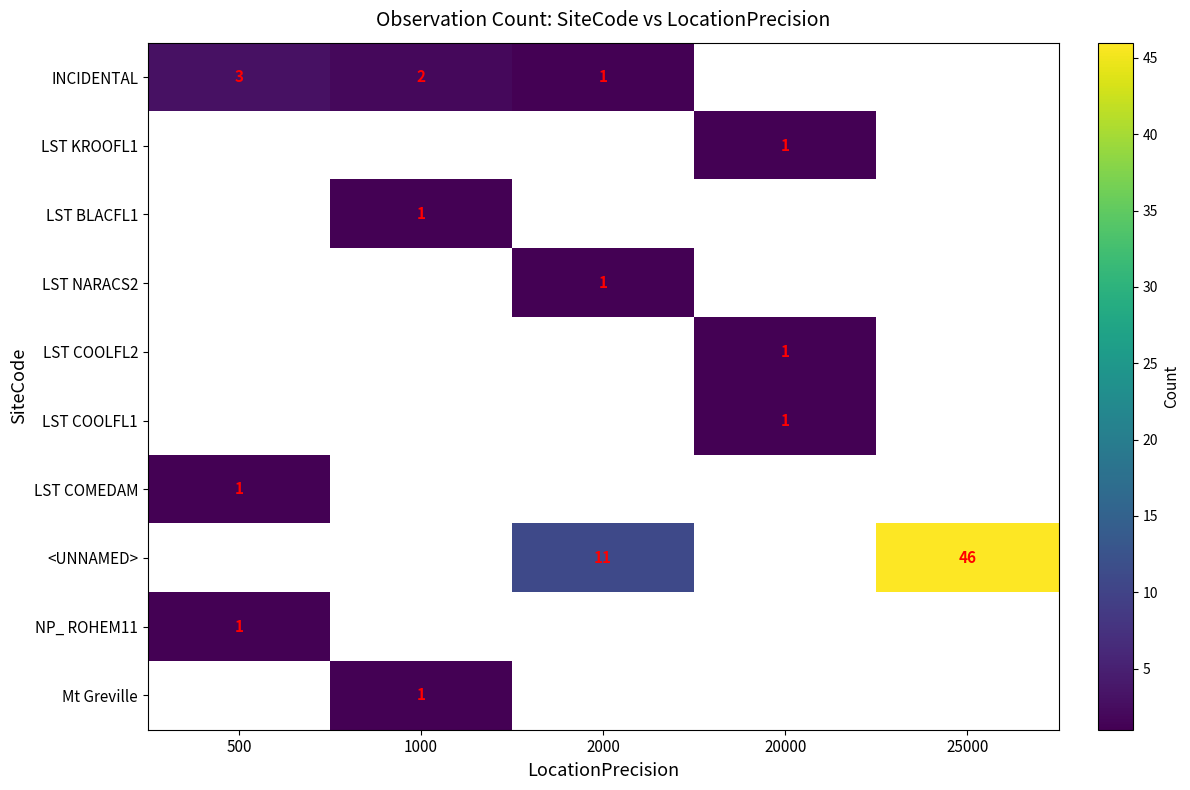

Which has a higher value, 500 or 25000?

25000